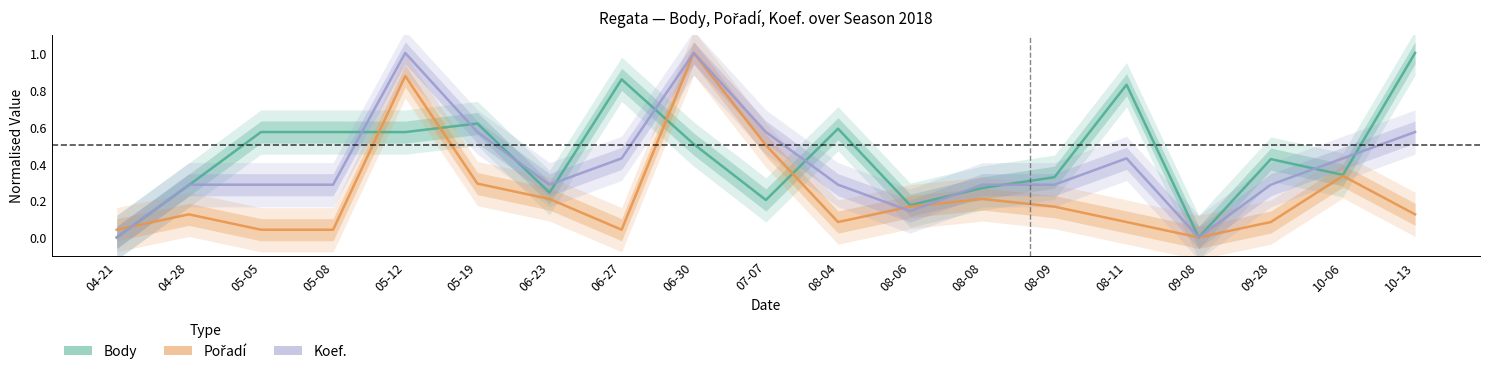

How many times do Koef. and Body cross each other?

11